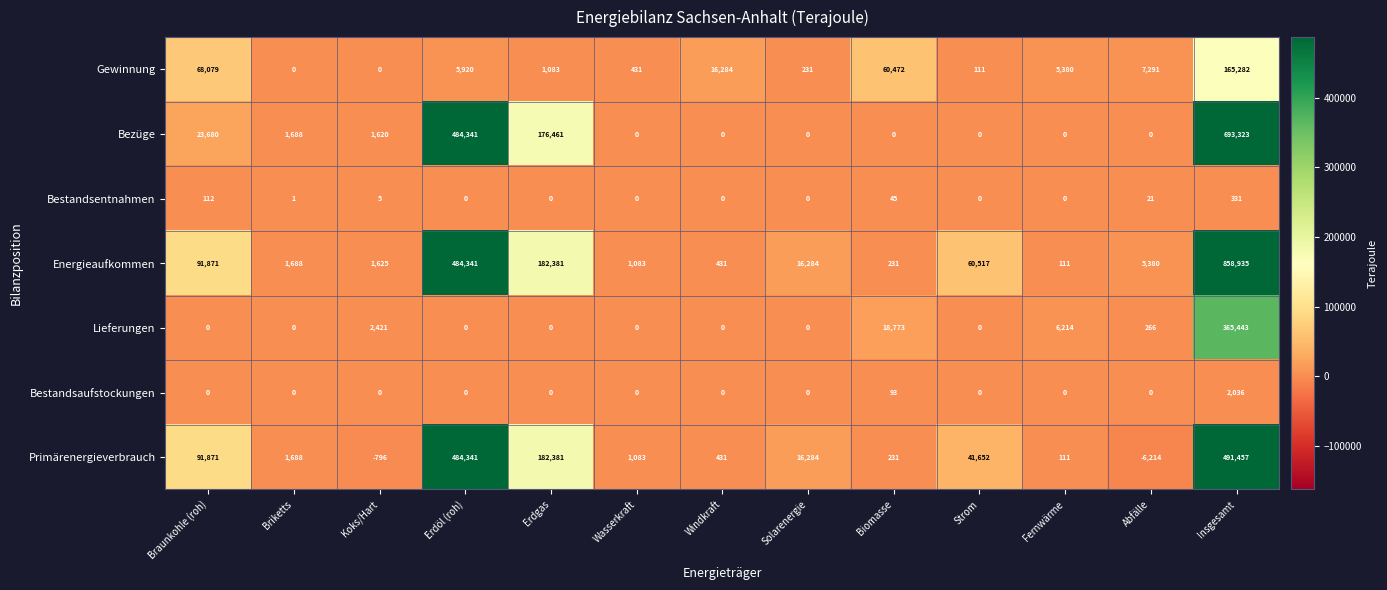

How many distinct data groups are displayed?

7